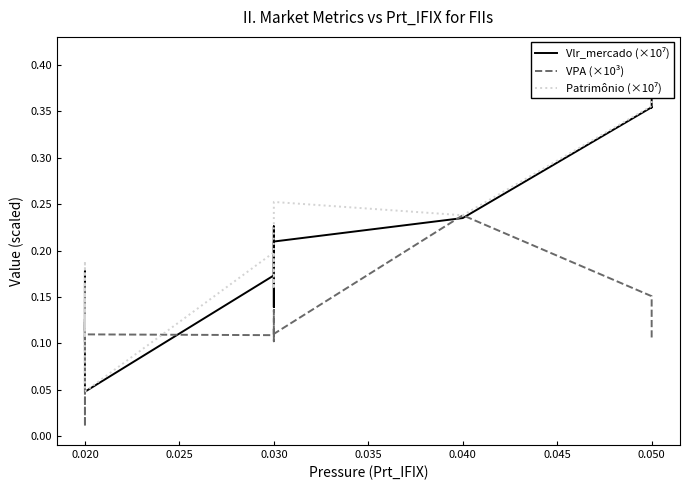

Reading right to left, transcribe all the data shown in this chart.

Vlr_mercado (×10⁷): 0.4	0.4	0.4	0.2	0.2	0.1	0.2	0.2	0.2	0.2	0.0	0.1	0.1	0.1	0.2	0.2	0.1	0.1	0.1	0.1
VPA (×10³): 0.1	0.1	0.2	0.2	0.1	0.1	0.1	0.1	0.1	0.1	0.1	0.1	0.1	0.0	0.2	0.1	0.1	0.1	0.1	0.1
Patrimônio (×10⁷): 0.4	0.4	0.4	0.2	0.3	0.2	0.2	0.2	0.2	0.2	0.0	0.1	0.1	0.1	0.2	0.2	0.1	0.1	0.1	0.2